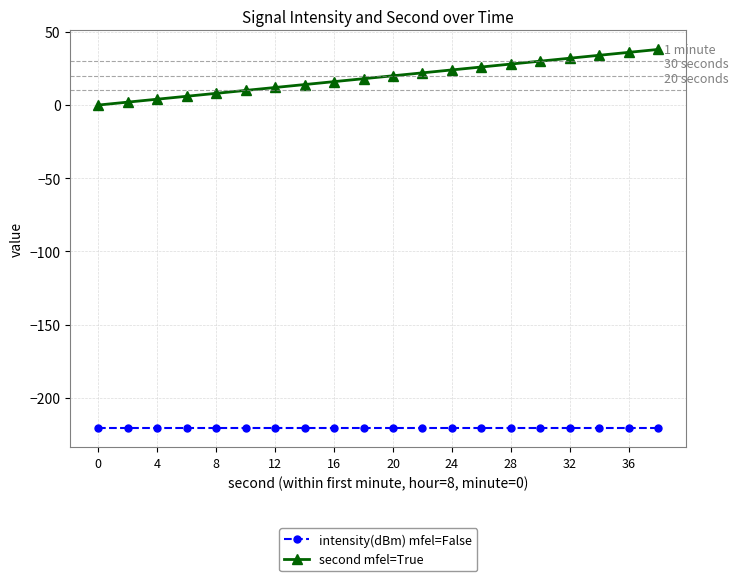

True or false: second mfel=True and intensity(dBm) mfel=False cross at least once.

False